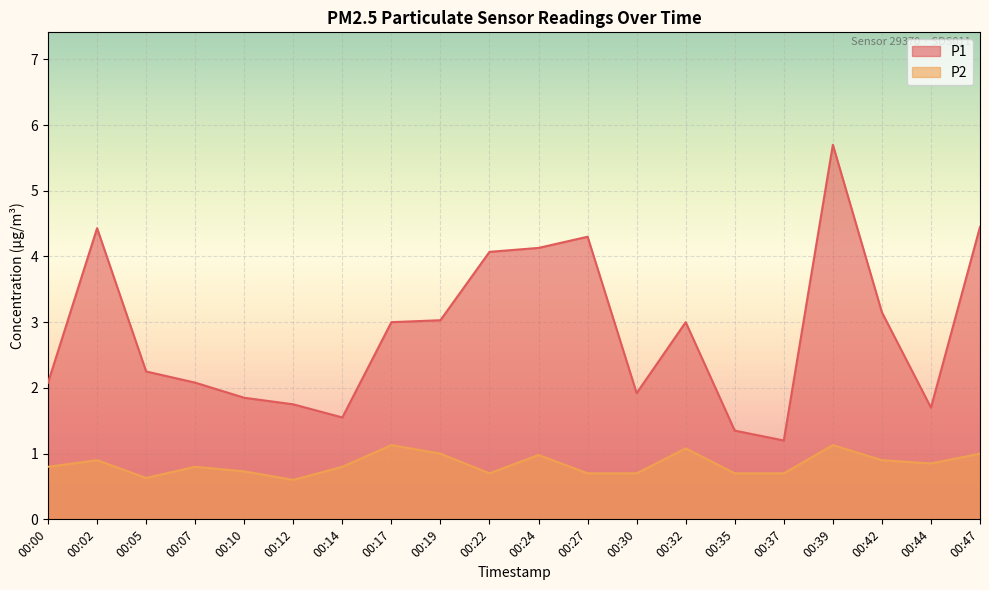

True or false: P2 has more than 0 points higher than both neighbors.

True